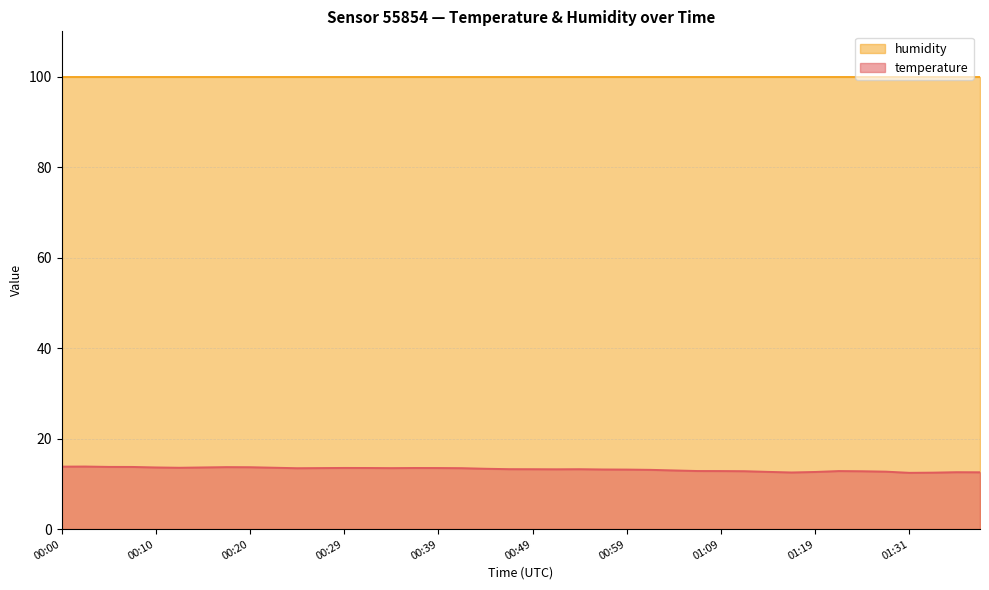

What is the difference between the second highest and second lowest values?

1.3